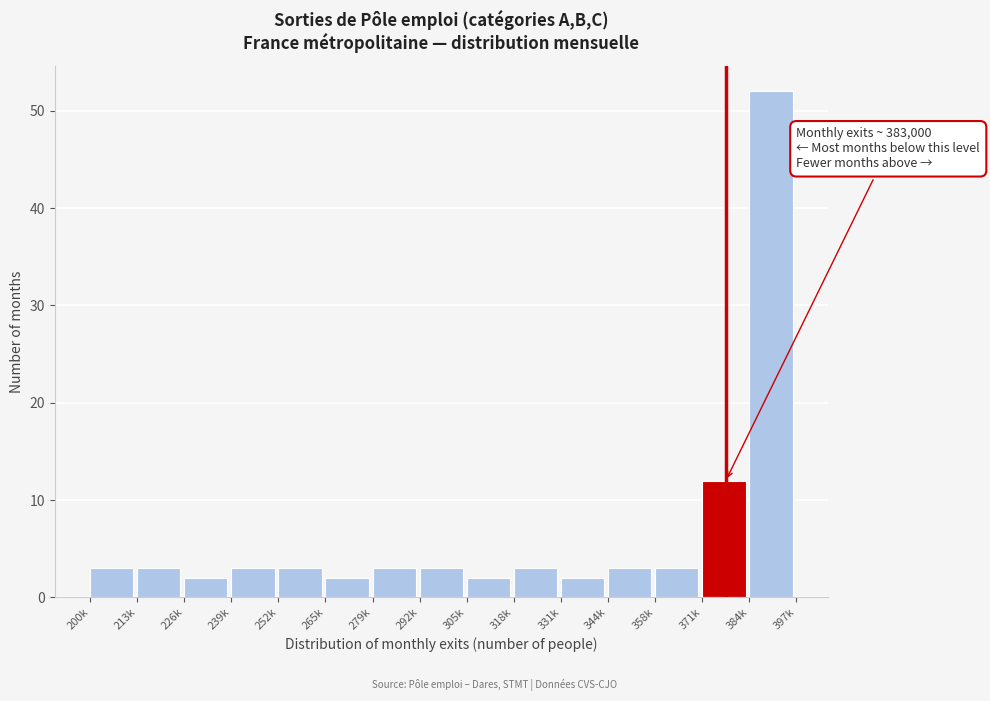

Reading left to right, what are all the values shown in this chart?

3	3	2	3	3	2	3	3	2	3	2	3	3	12	52